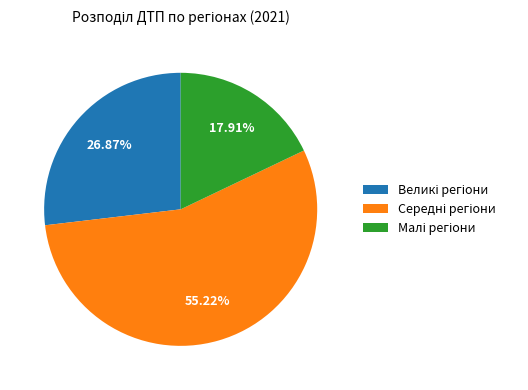

How many slices are in this pie chart?

3